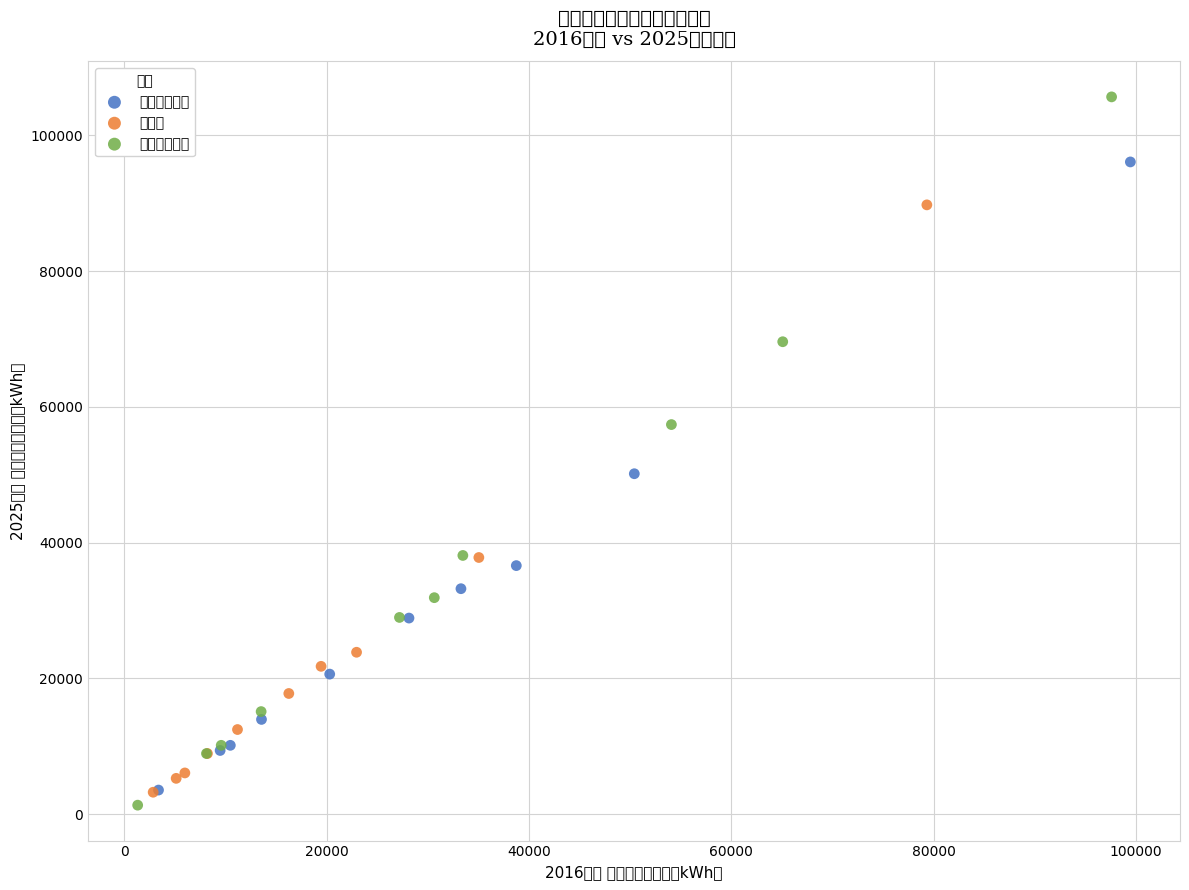

Which series has the largest Y range (max minus min)?

産業用その他